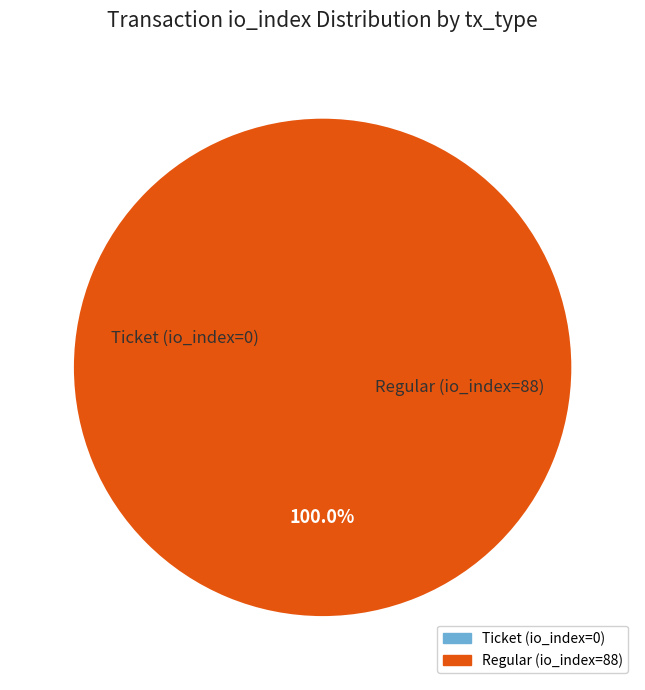

Which slice is the smallest?

Ticket (io_index=0)